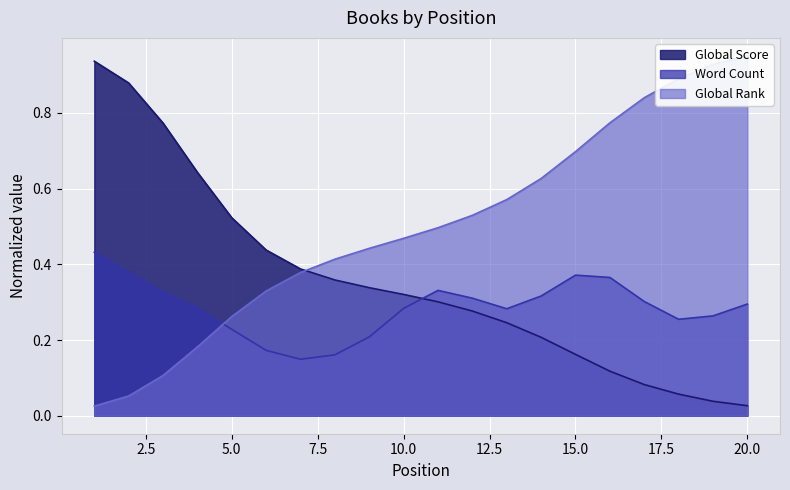

Which series has the widest spread of values?

Global Rank